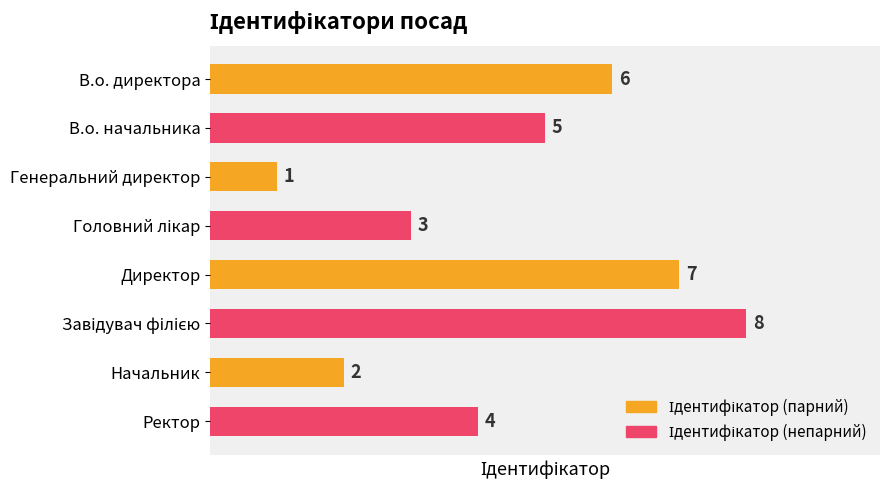

What is the change in value from Начальник to Ректор?

+2